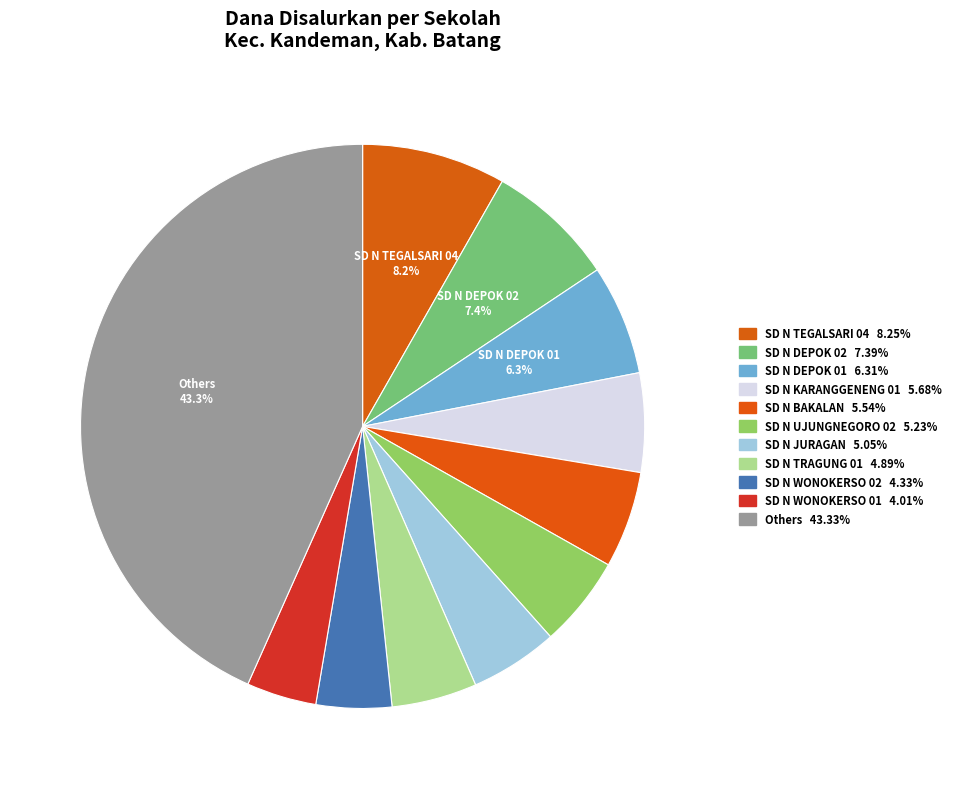

Count the number of slices in the pie.

11